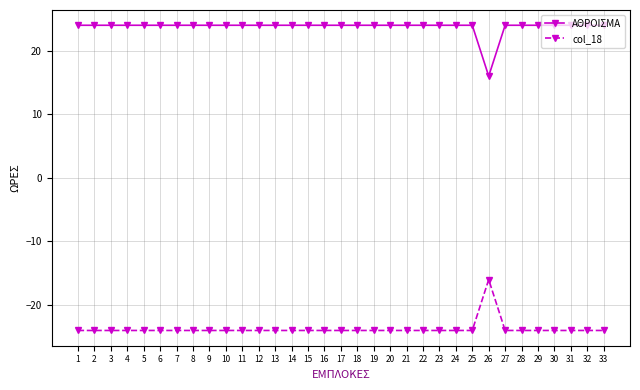

Rank the series by their average value, from highest to lowest.

ΑΘΡΟΙΣΜΑ, col_18